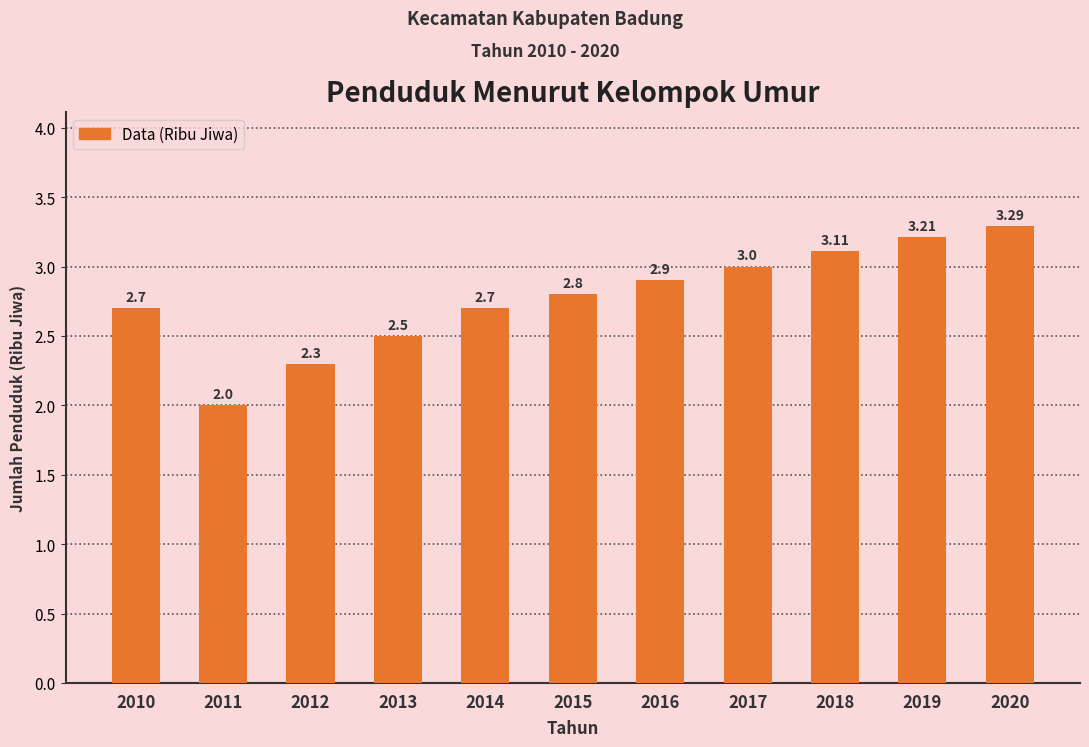

What is the sum of the values at 2014 and 2011?

4.7